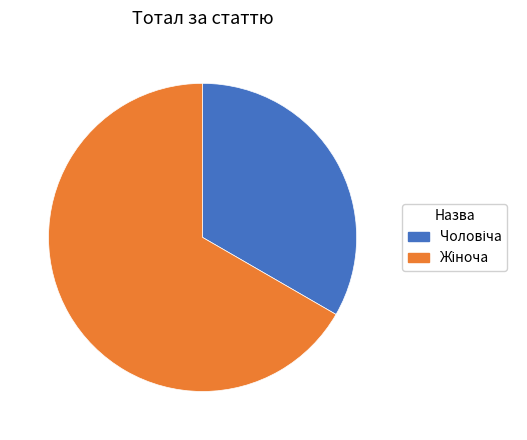

How many slices are in this pie chart?

2